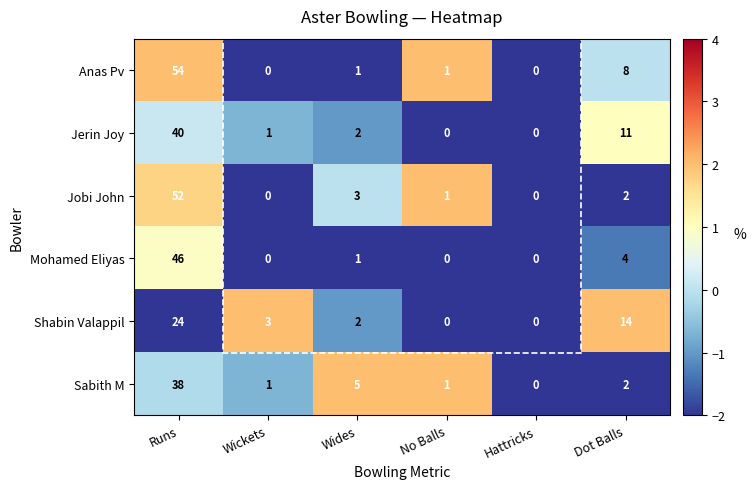

What is the highest value of the Shabin Valappil series?

24